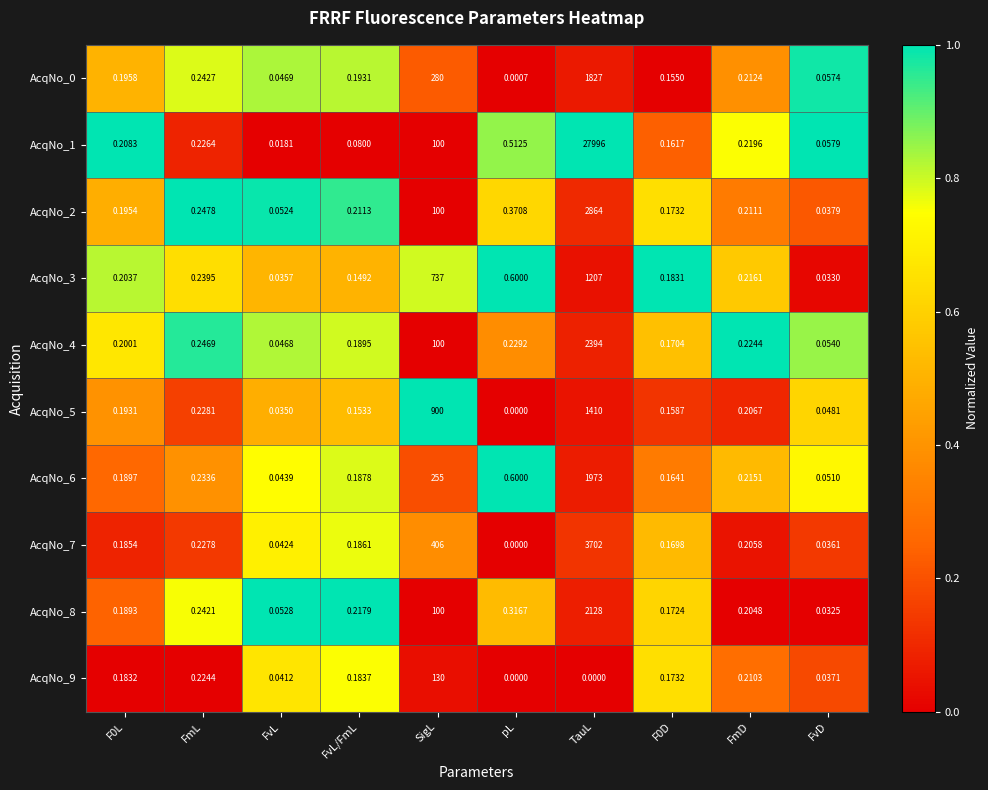

Is the value of AcqNo_6 at FvD greater than the value of AcqNo_4 at FvL?

Yes